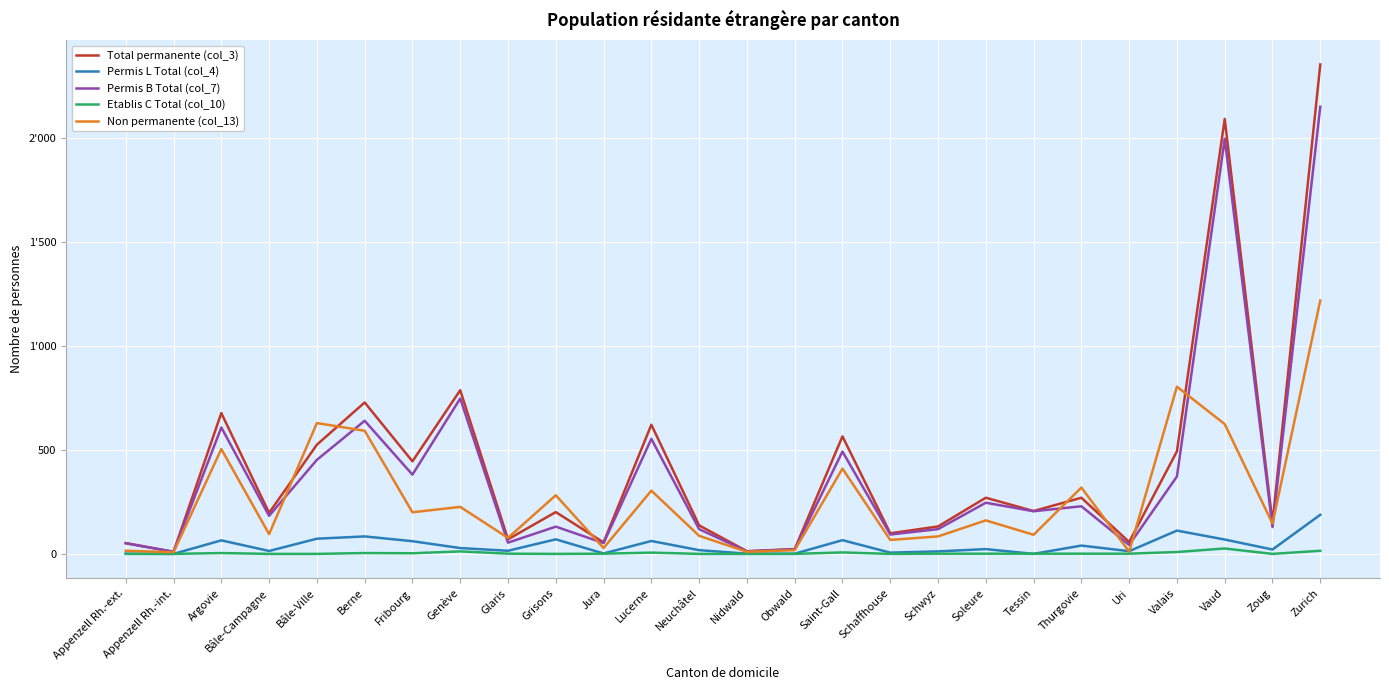

What is the value of the Permis L Total (col_4) point at the 14th from the left?

1